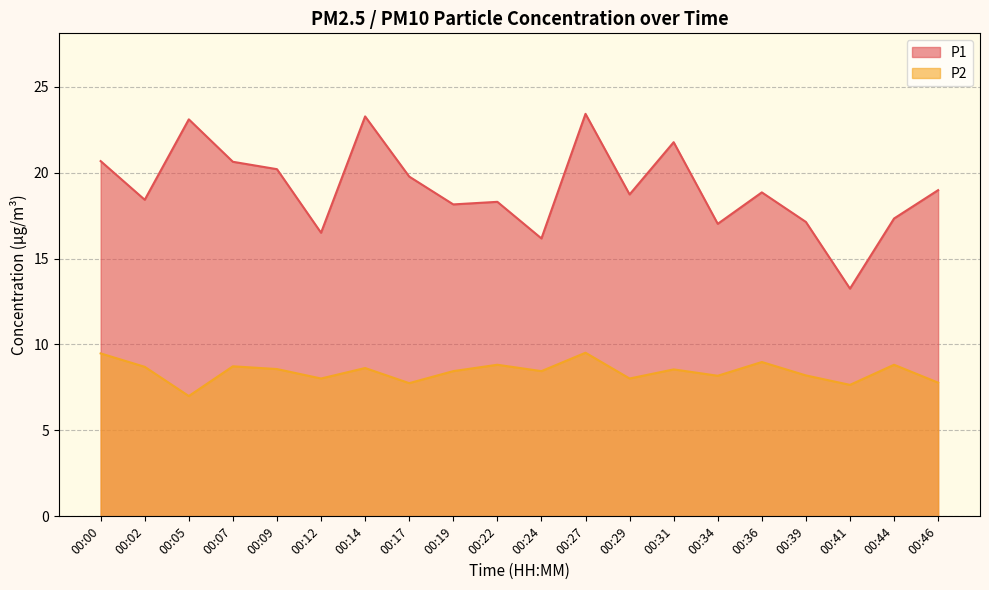

True or false: P1 and P2 intersect in this chart.

False